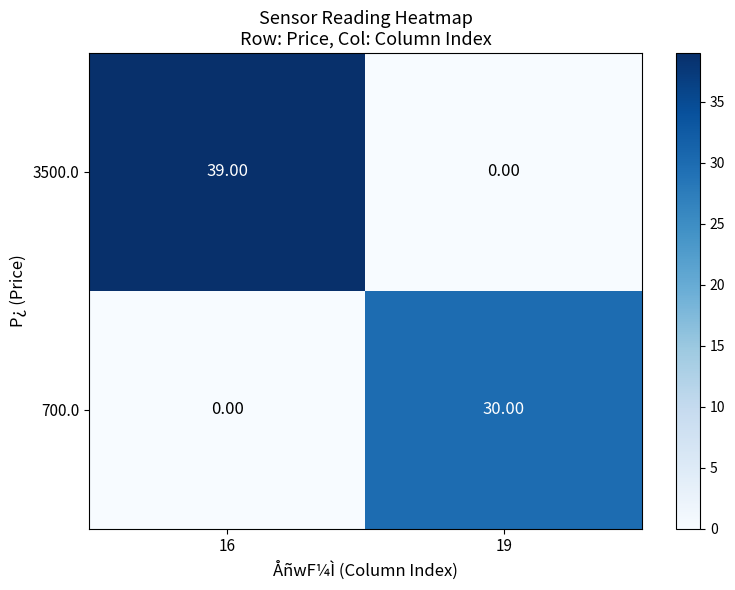

What is the average value of the 3500.0 series?

20